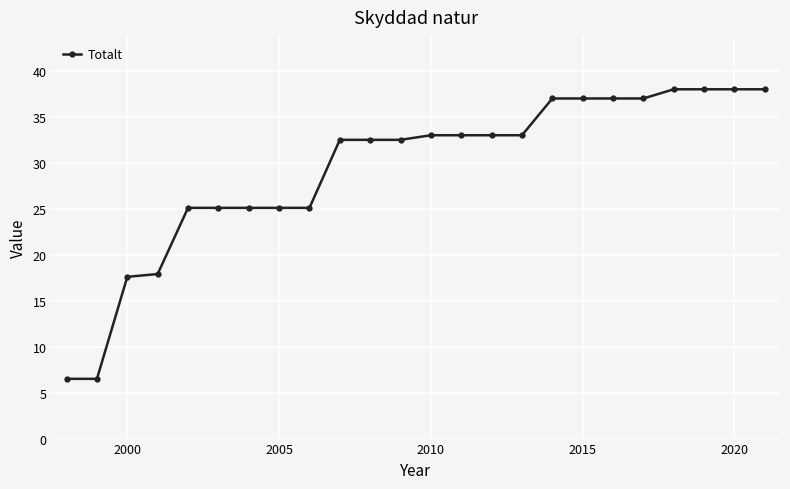

What is the value of the 20th point from the left?

37.0